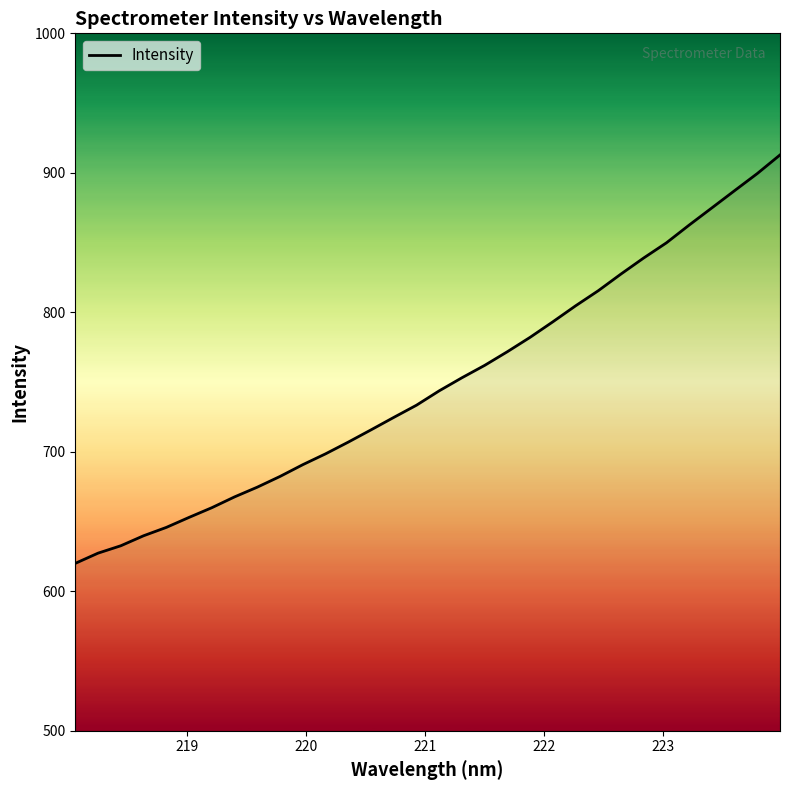

What is the difference between the second highest and minimum values?

279.5